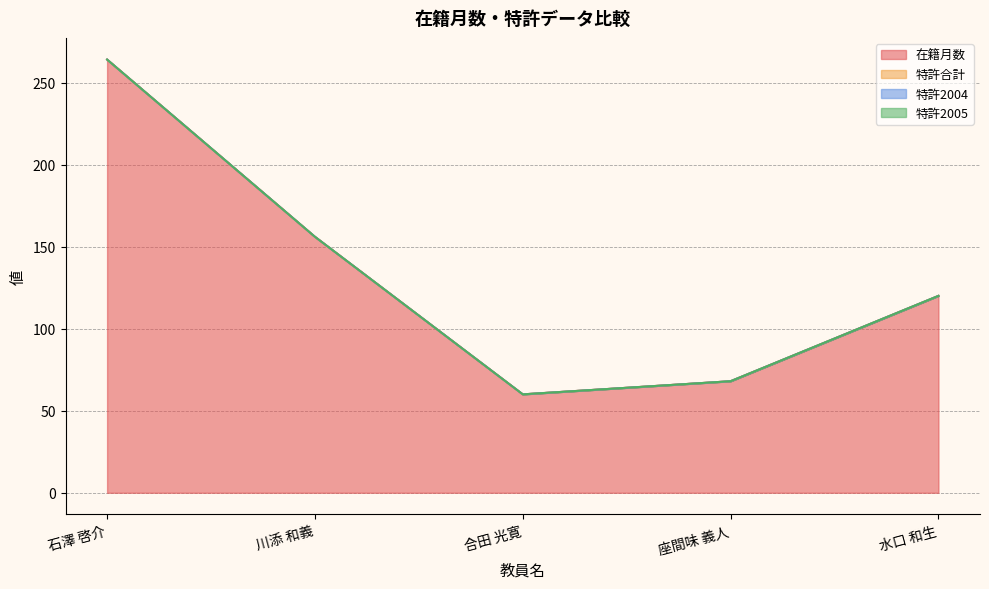

True or false: 特許合計 has more than 0 interior local peaks.

False